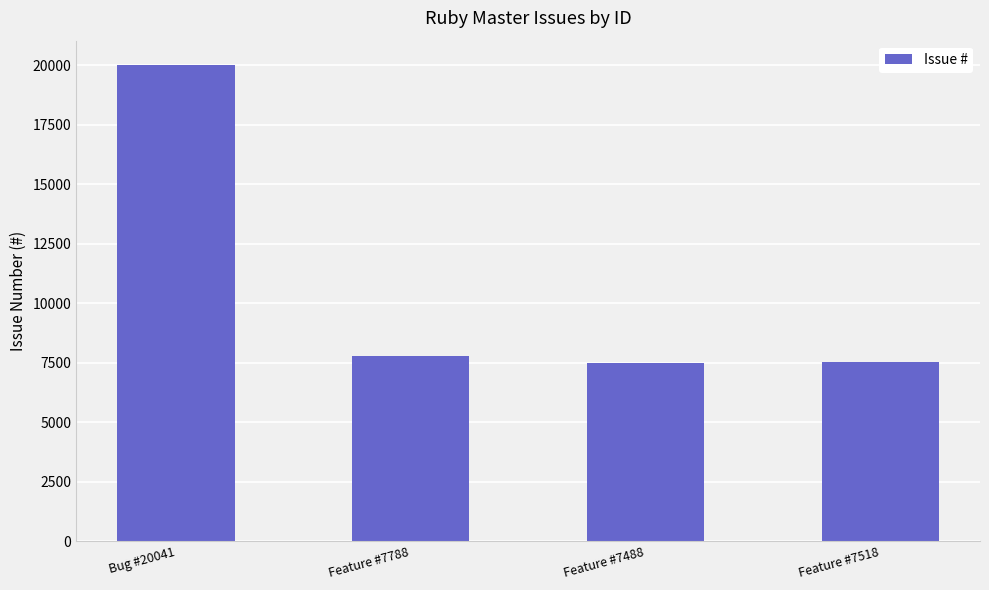

What is the ratio of the value at Feature #7518 to the value at Bug #20041?

0.4